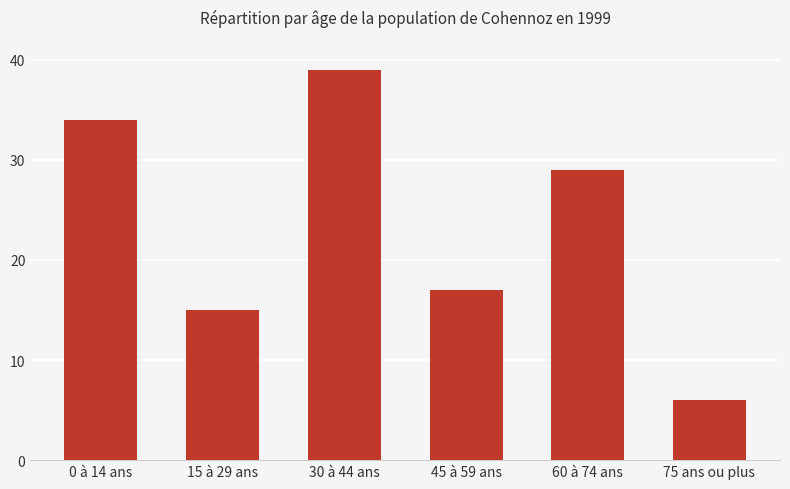

At which label is the value closest to 22?

45 à 59 ans